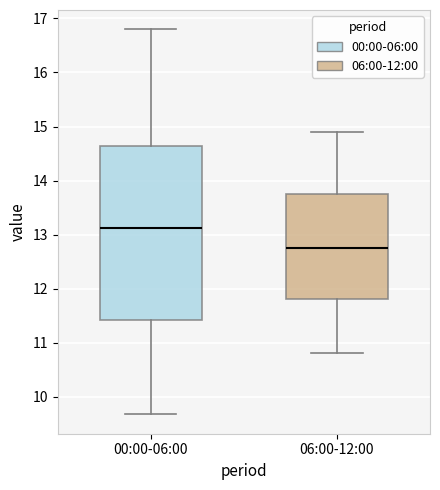

Reading left to right, read every box against the y-axis: the position of its median line, the range the box covers, and the ends of its whiskers. The values are not printed on the chart, so give them approximately, as read against the axis.

00:00-06:00: median 13.1, box 11.4 to 14.6, whiskers 9.7 to 16.8
06:00-12:00: median 12.8, box 11.8 to 13.8, whiskers 10.8 to 14.9